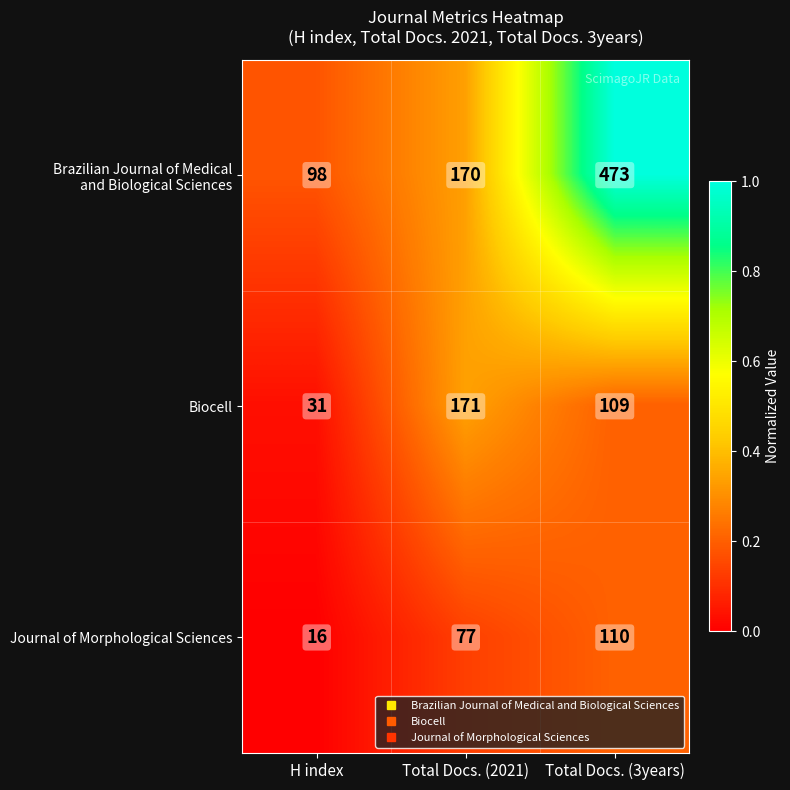

True or false: Biocell has a value of 147 at Total Docs. (3years).

False